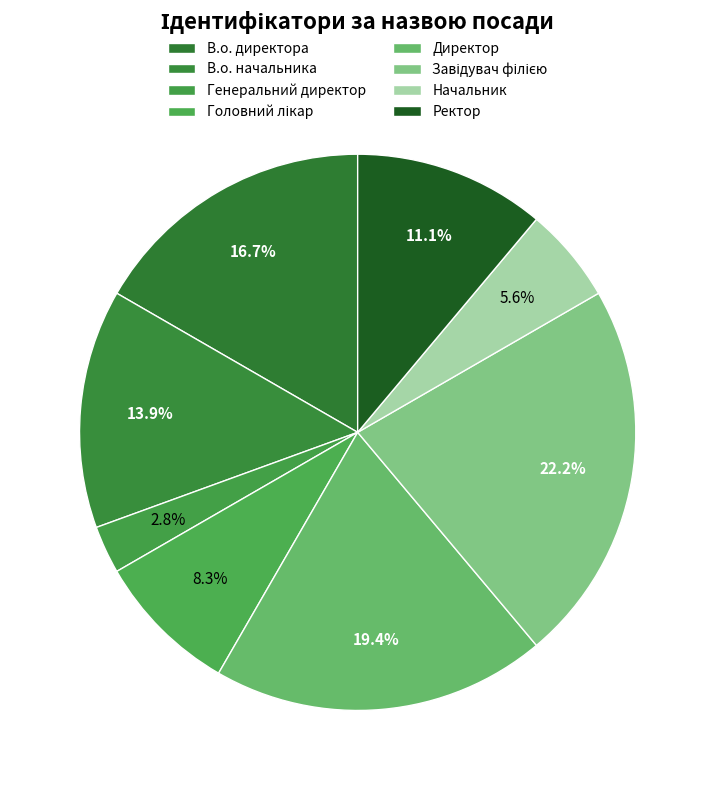

How many slices are in this pie chart?

8